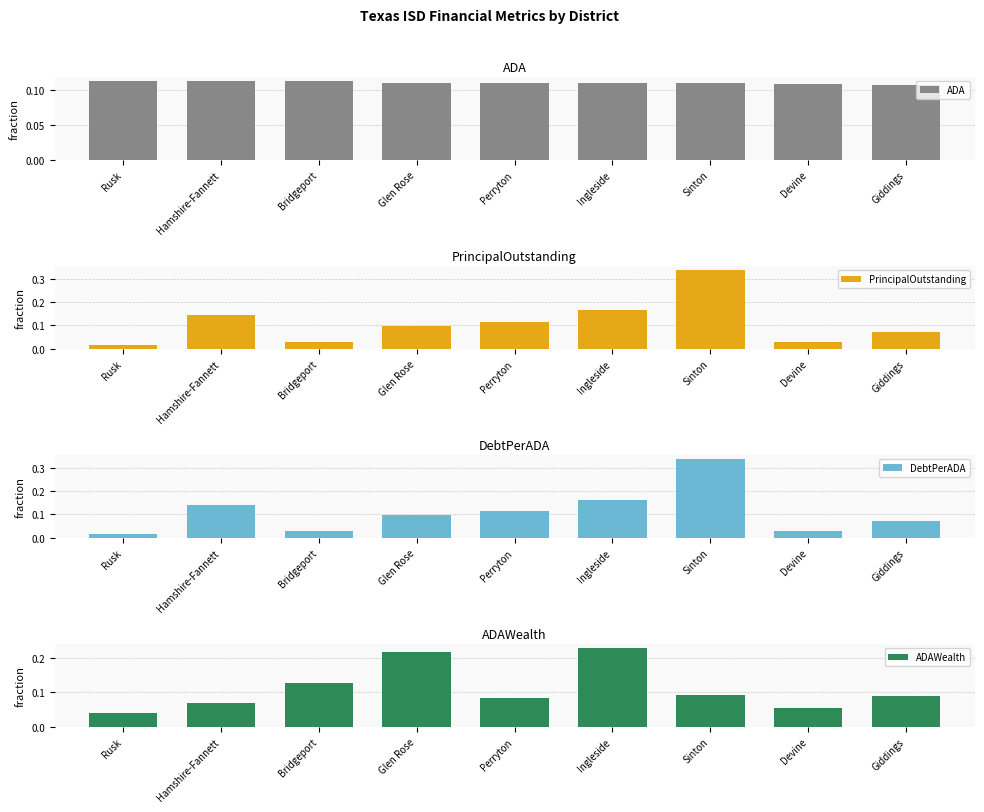

Rank the categories by ADAWealth value from highest to lowest.

Ingleside, Glen Rose, Bridgeport, Sinton, Giddings, Perryton, Hamshire-Fannett, Devine, Rusk